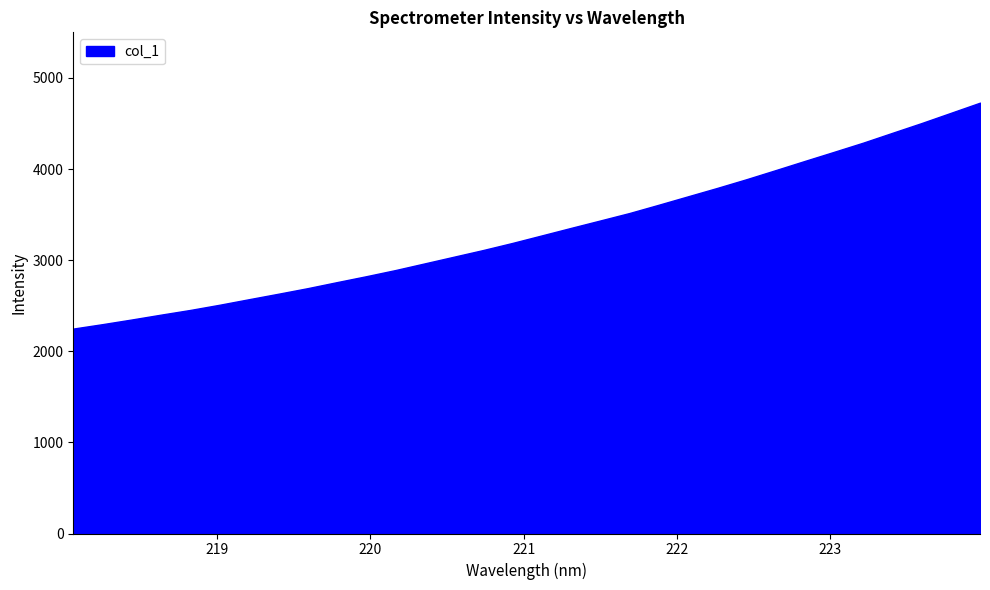

What is the difference between the maximum and minimum values?

2479.3